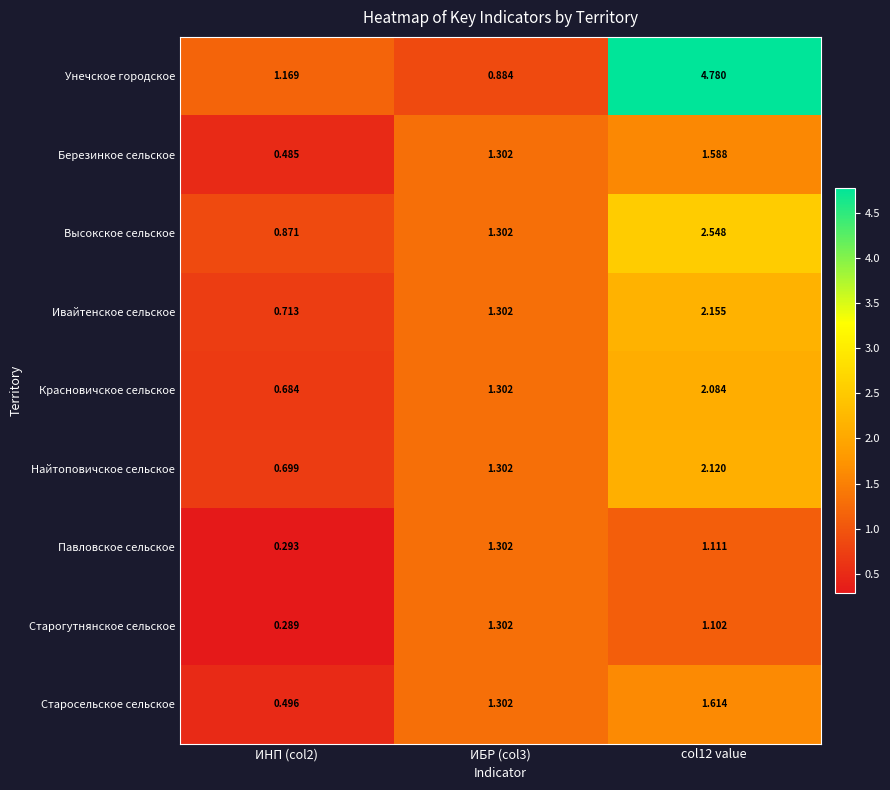

What is the spread (max minus min) of values at ИБР (col3)?

0.4